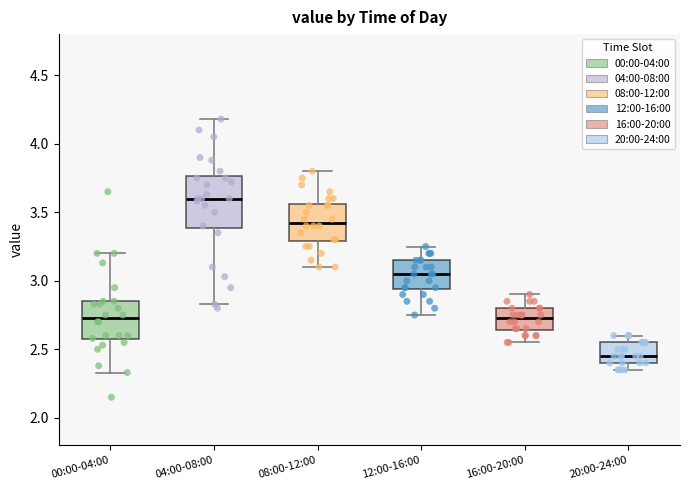

Which box is the tallest, from its lower edge to its upper edge?

04:00-08:00